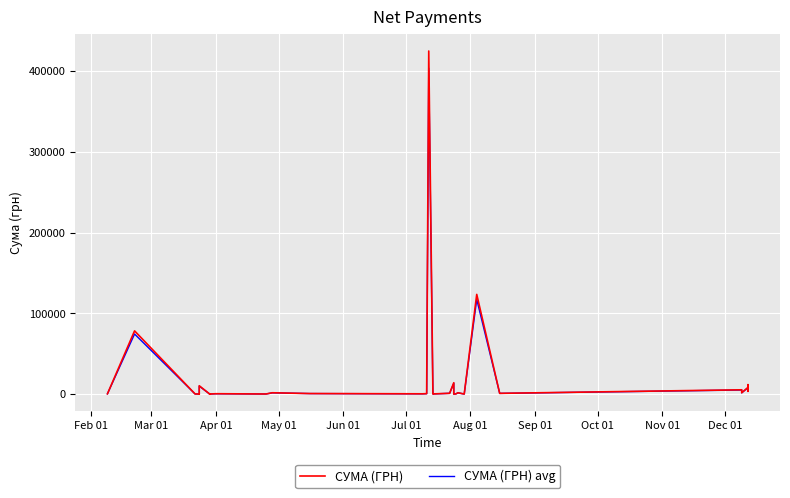

How many lines are shown in the chart?

2